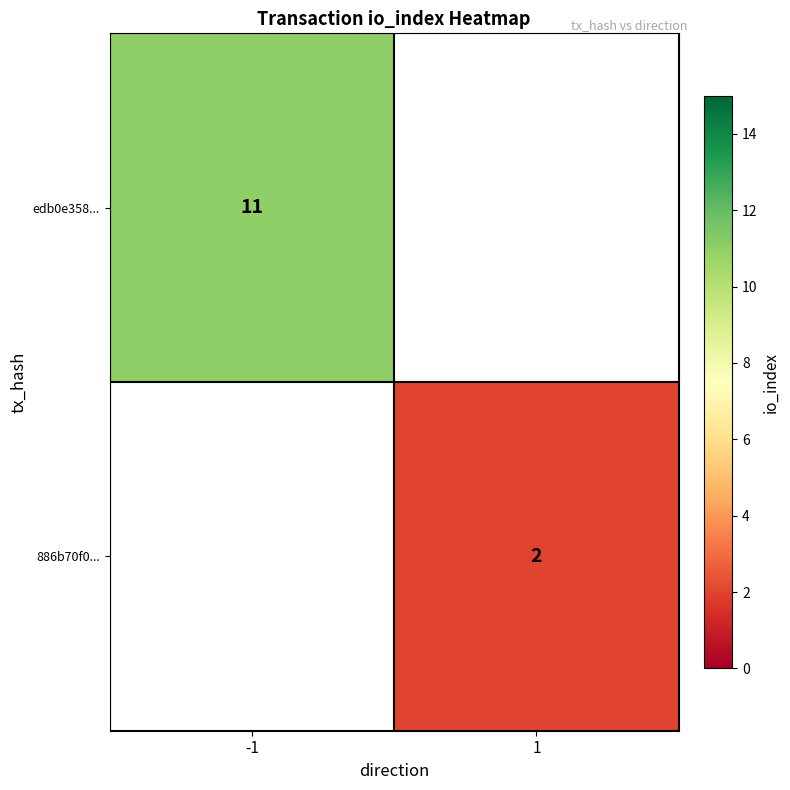

The value of edb0e358... at -1 is 11. True or false?

True